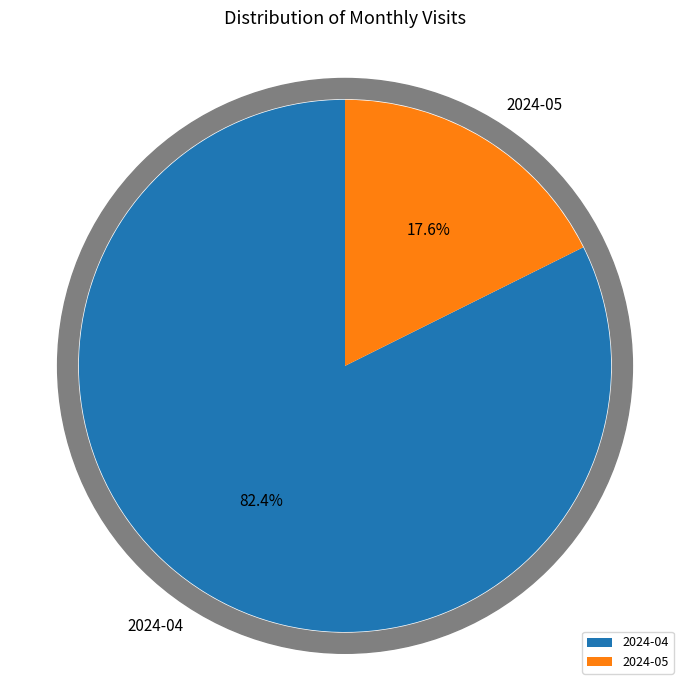

To the nearest percent, what is the combined percentage of 2024-05 and 2024-04?

100%